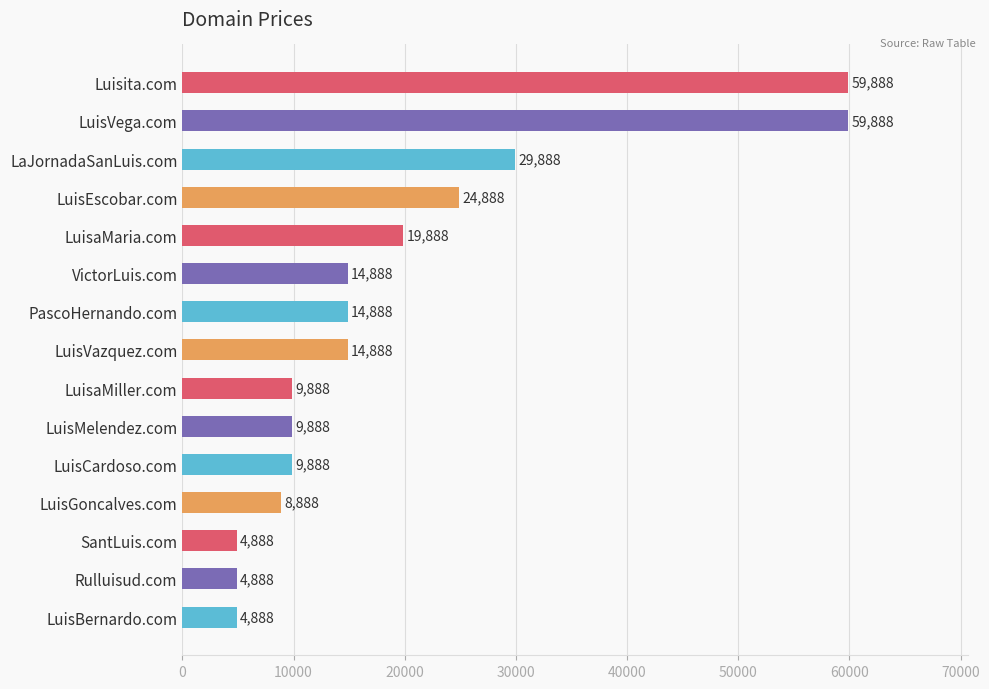

Which has a higher value, Luisita.com or LuisVazquez.com?

Luisita.com